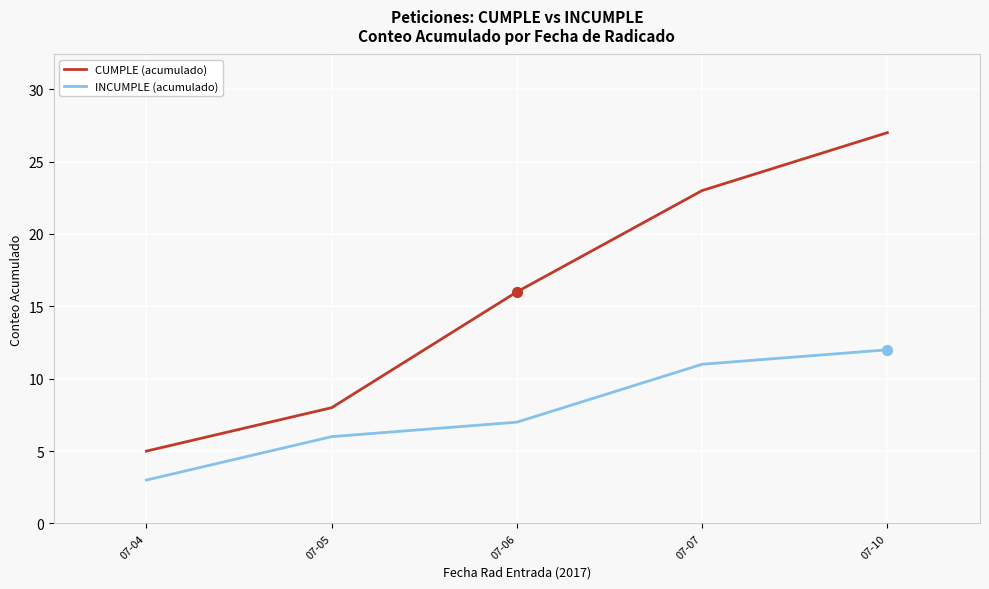

Which series changed the most between 07-04 and 07-10?

CUMPLE (acumulado)